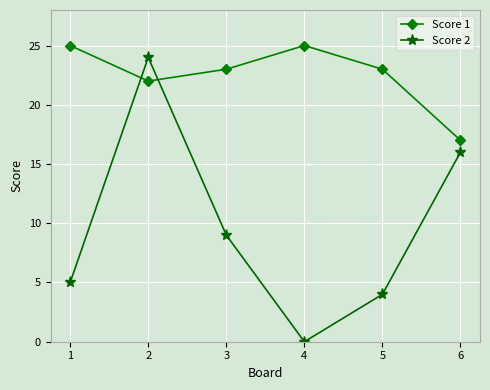

What is the spread (max minus min) of values at 3?

14